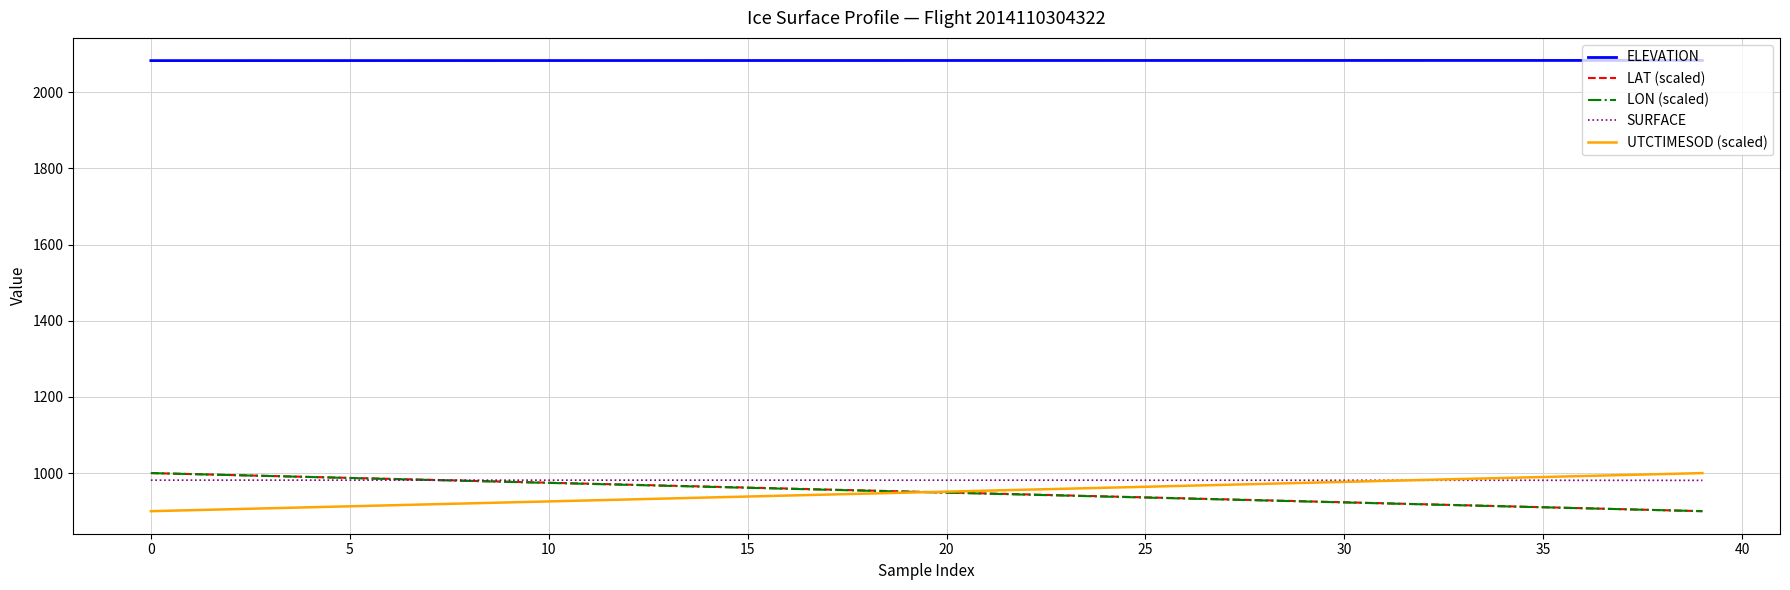

What is the lowest value of the UTCTIMESOD (scaled) series?

900.0